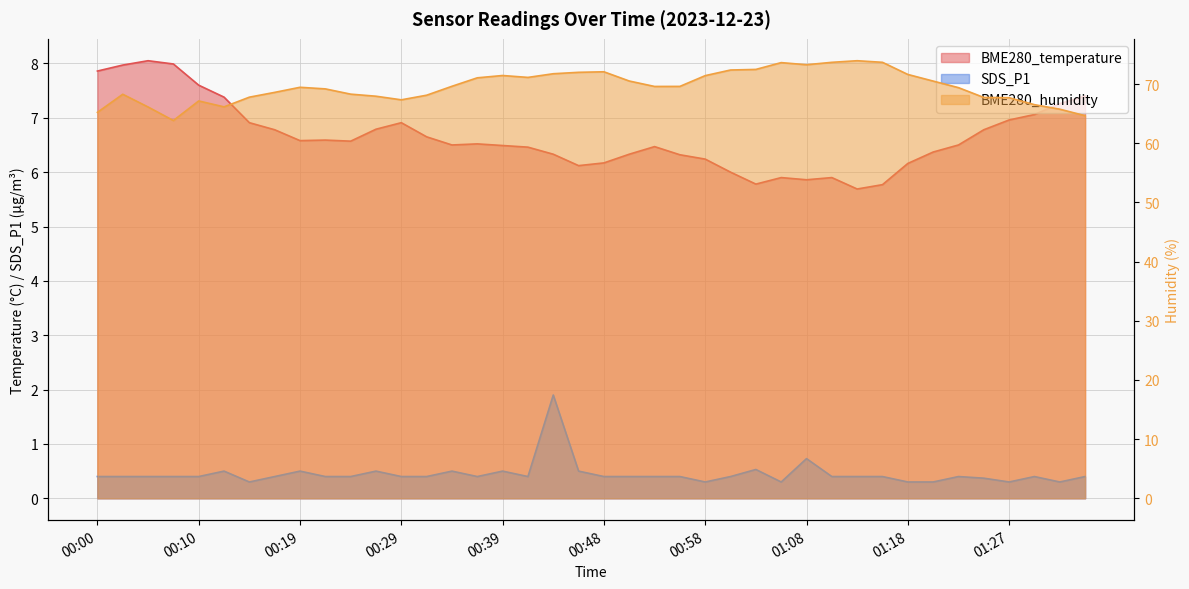

Between 01:30 and 01:35, which series saw the biggest shift?

BME280_humidity